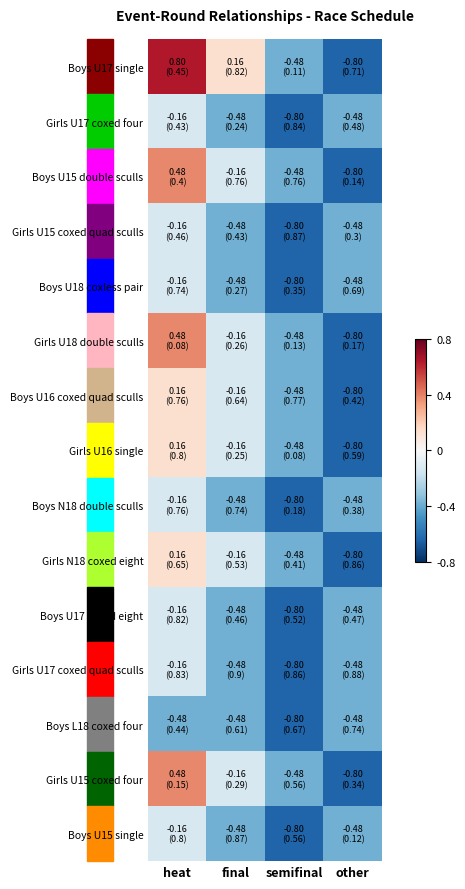

Which has a higher value, semifinal or heat?

heat